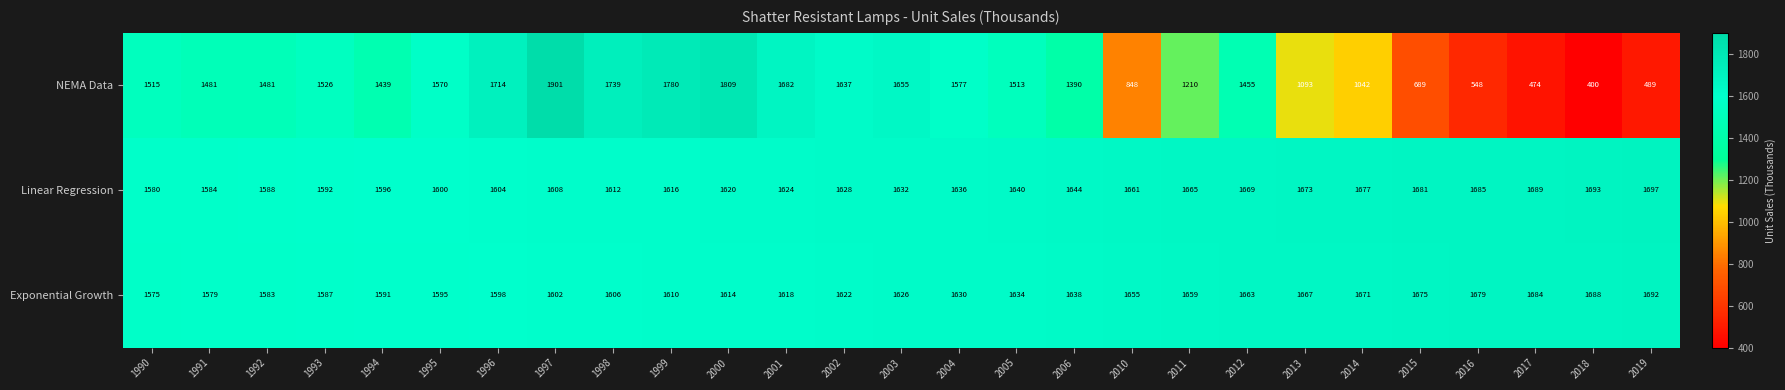

The value of Linear Regression at 2000 is 2181. True or false?

False